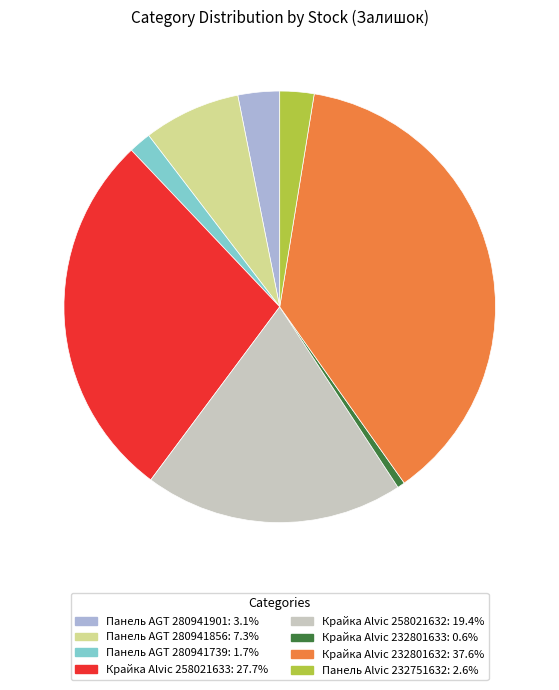

Does any single category account for the majority?

No